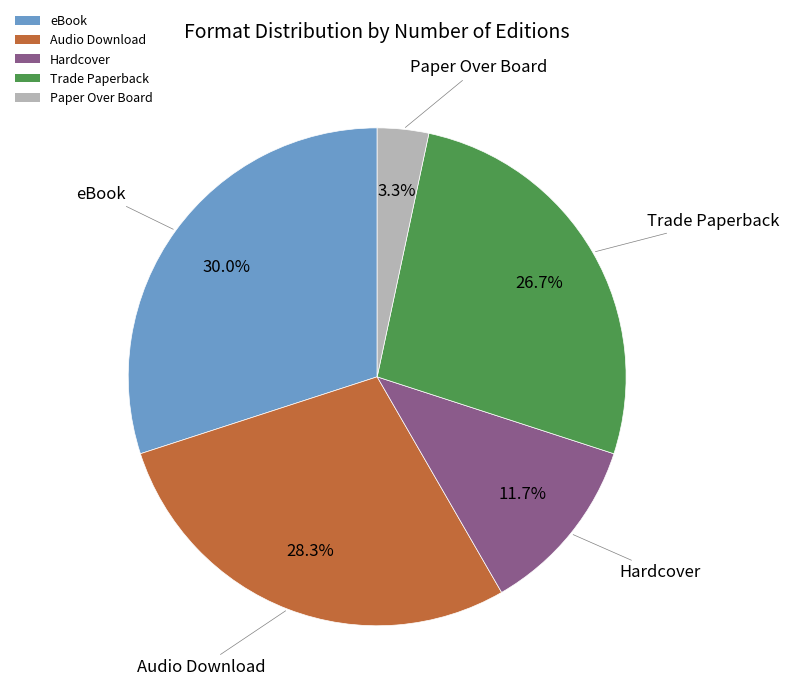

What percentage is the eBook slice, to the nearest percent?

30%